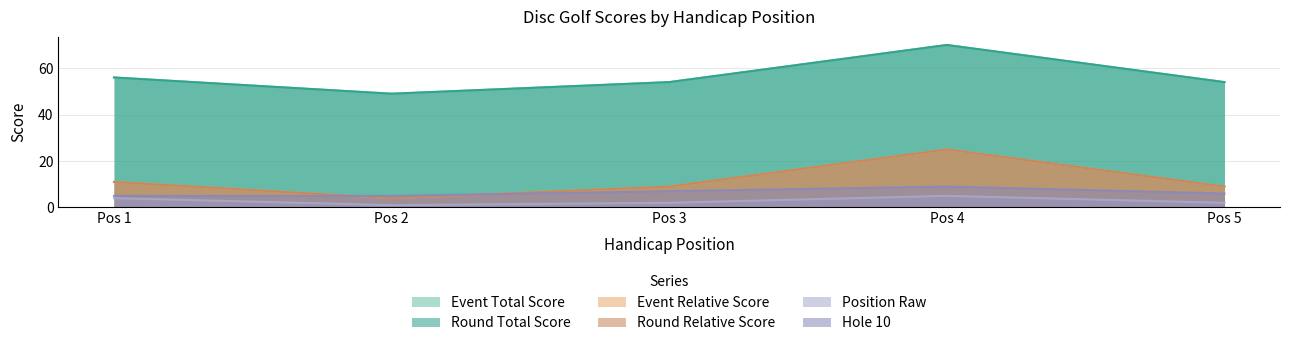

True or false: event_relative_score has more than 2 interior local peaks.

False